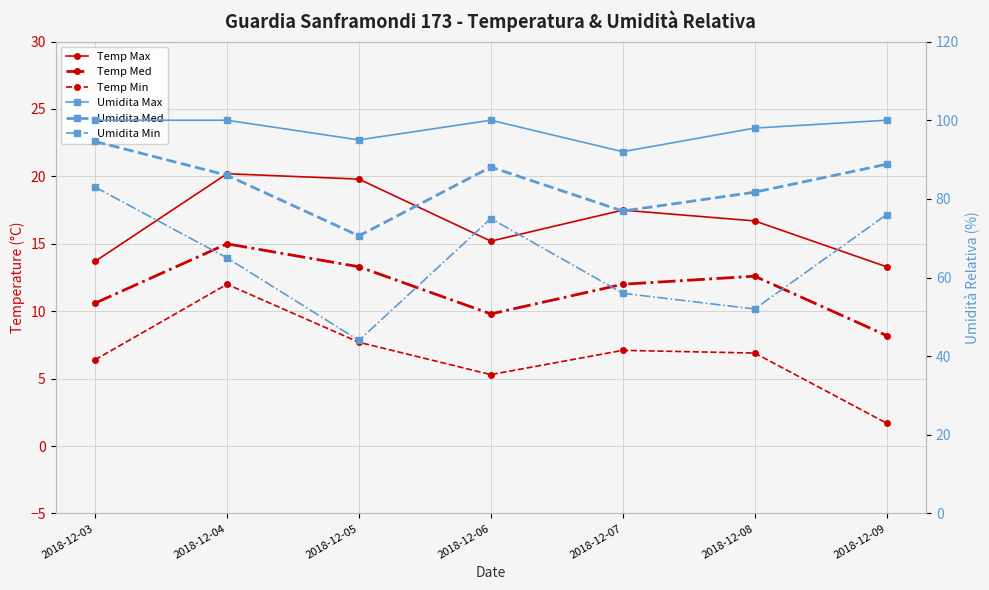

Is the value of Temp Max at 2018-12-03 greater than the value of Umidita Min at 2018-12-03?

No